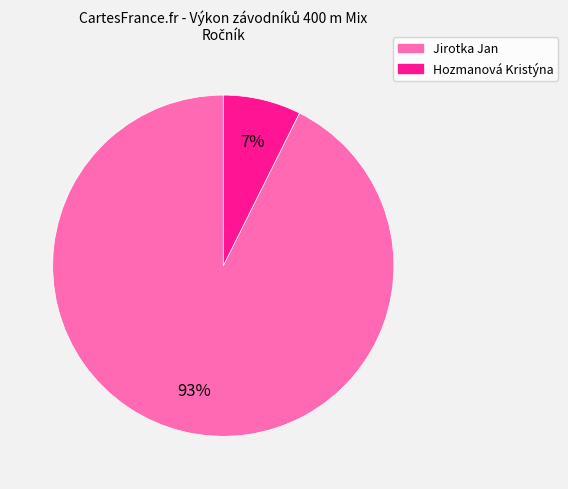

Which slice is the smallest?

Hozmanová Kristýna